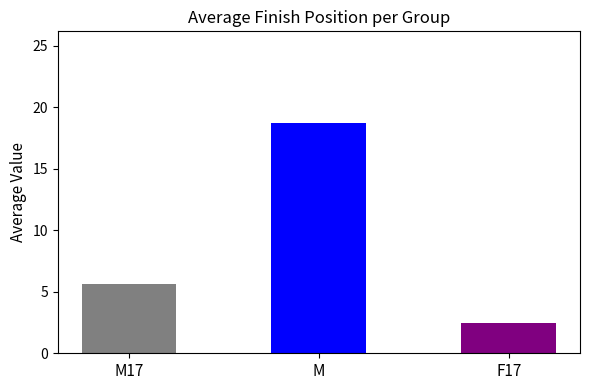

What is the ratio of the value at M17 to the value at M?

0.3